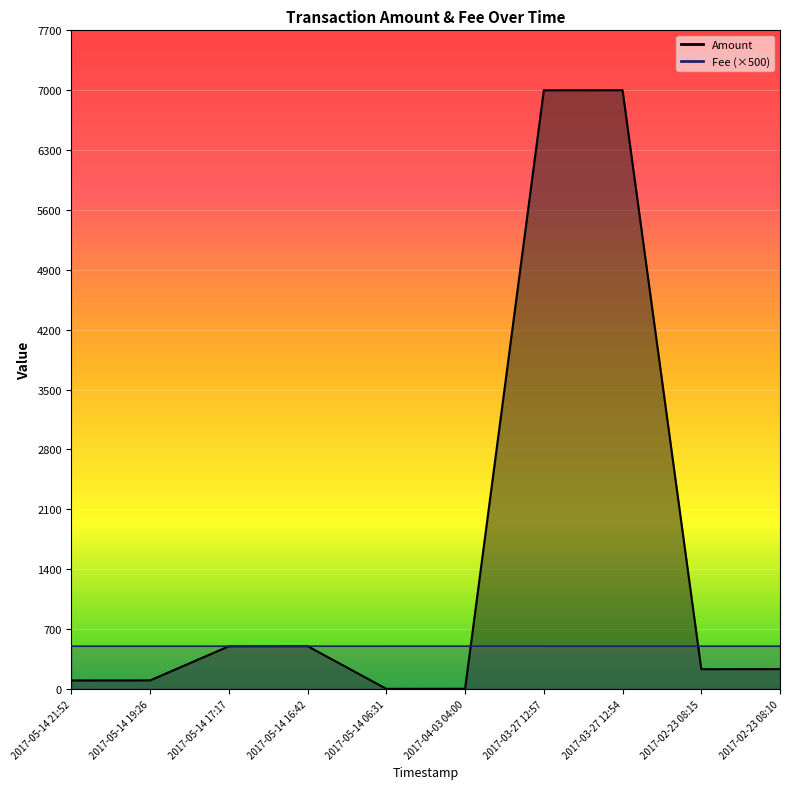

What is the difference between the Amount values at 2017-03-27 12:57 and 2017-02-23 08:15?

6768.0